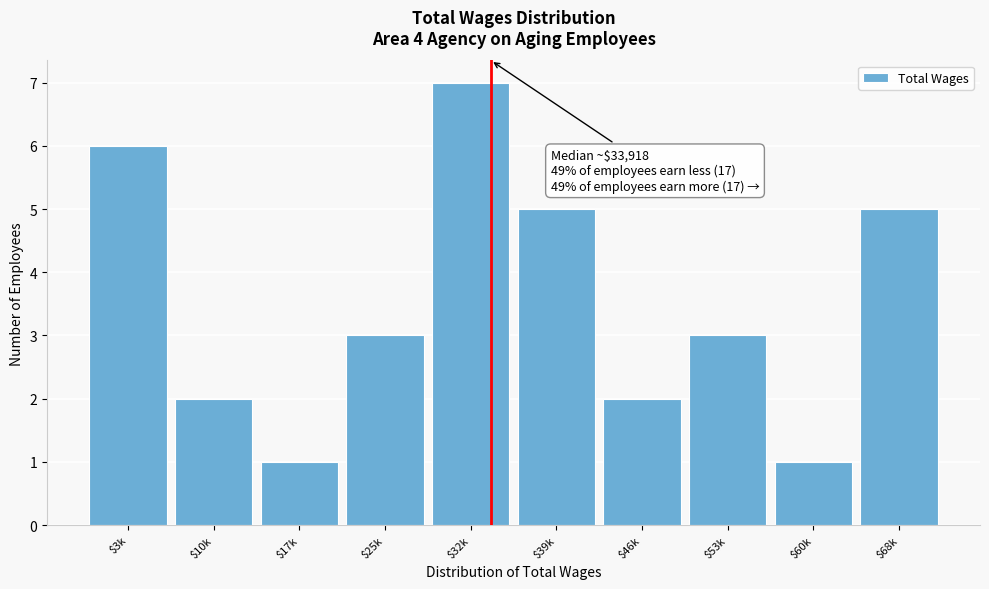

Reading left to right, list all the values displayed in this chart.

6	2	1	3	7	5	2	3	1	5